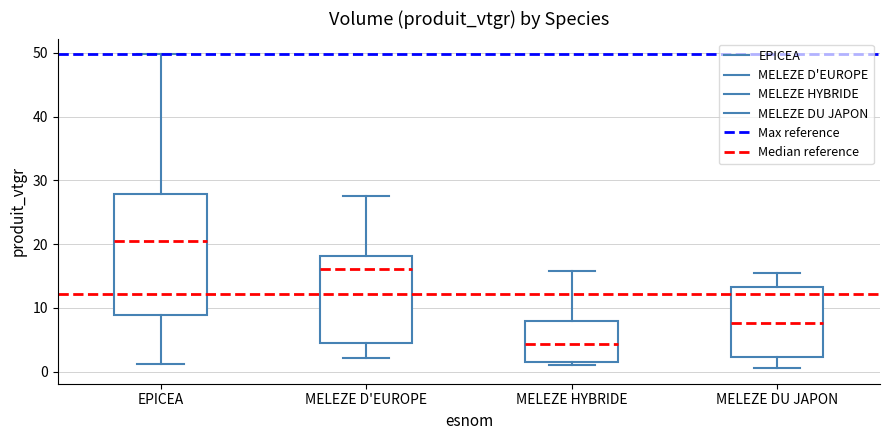

Reading left to right, read every box against the y-axis: the position of its median line, the range the box covers, and the ends of its whiskers. The values are not printed on the chart, so give them approximately, as read against the axis.

EPICEA: median 20, box 9 to 28, whiskers 1 to 50
MELEZE D'EUROPE: median 16, box 5 to 18, whiskers 2 to 28
MELEZE HYBRIDE: median 4, box 2 to 8, whiskers 1 to 16
MELEZE DU JAPON: median 8, box 2 to 13, whiskers 1 to 16